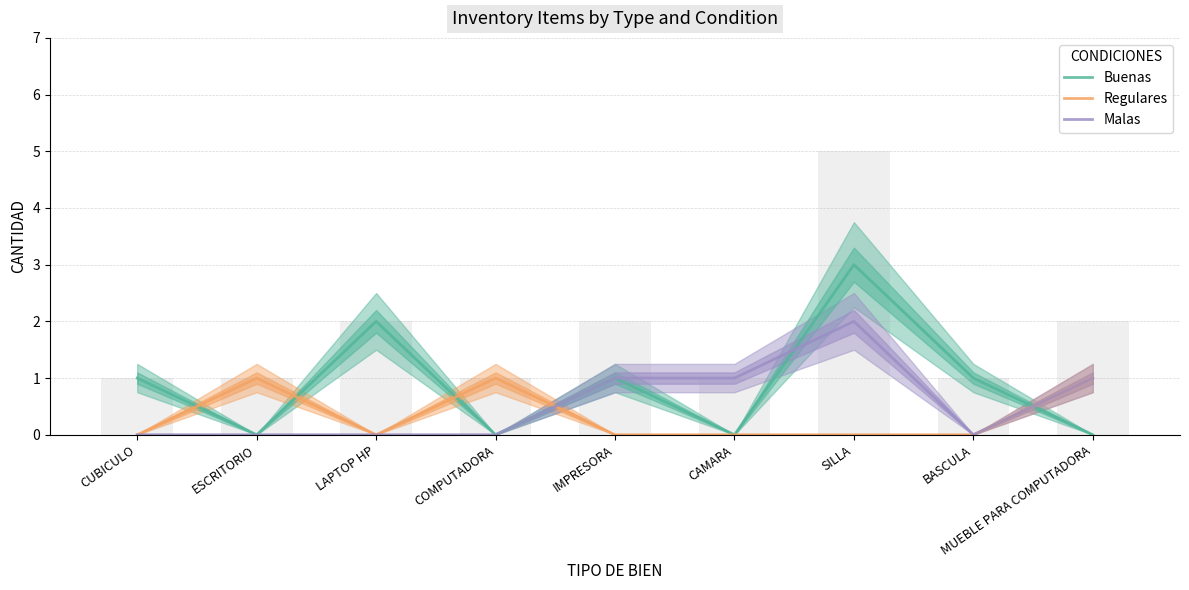

What is the difference between the Regulares values at CAMARA and COMPUTADORA?

1